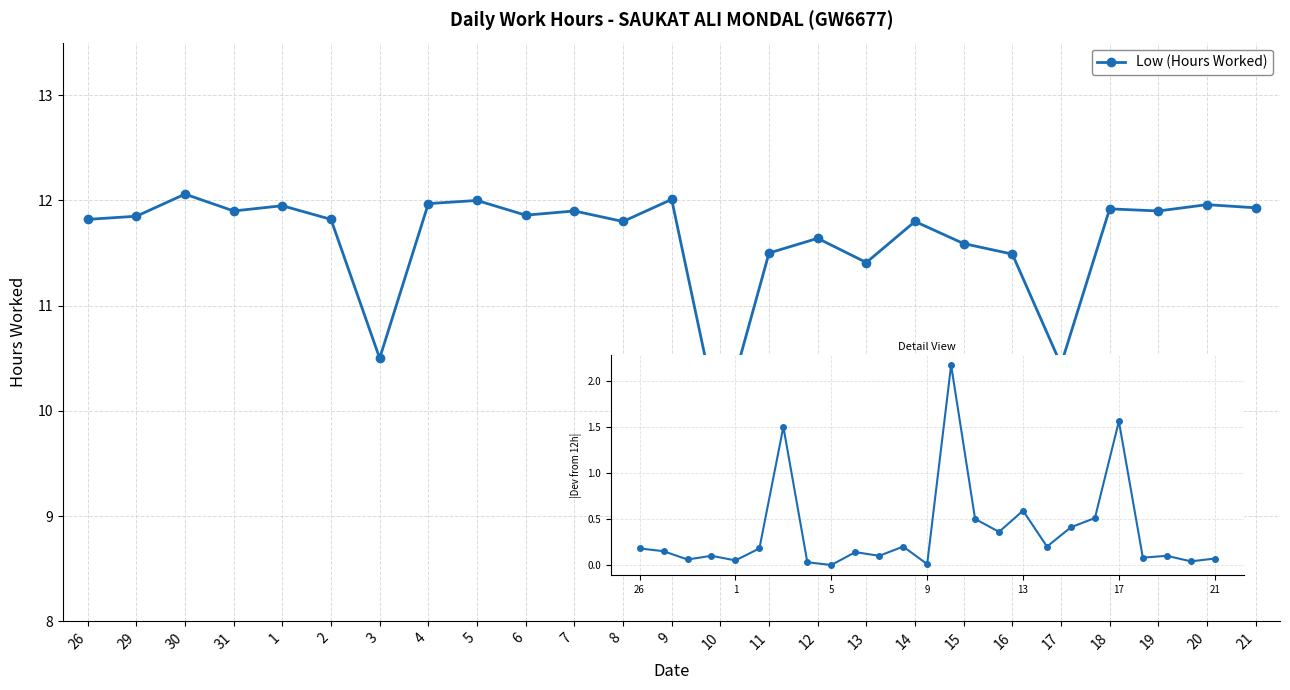

The value at 4 is 12.0. True or false?

True